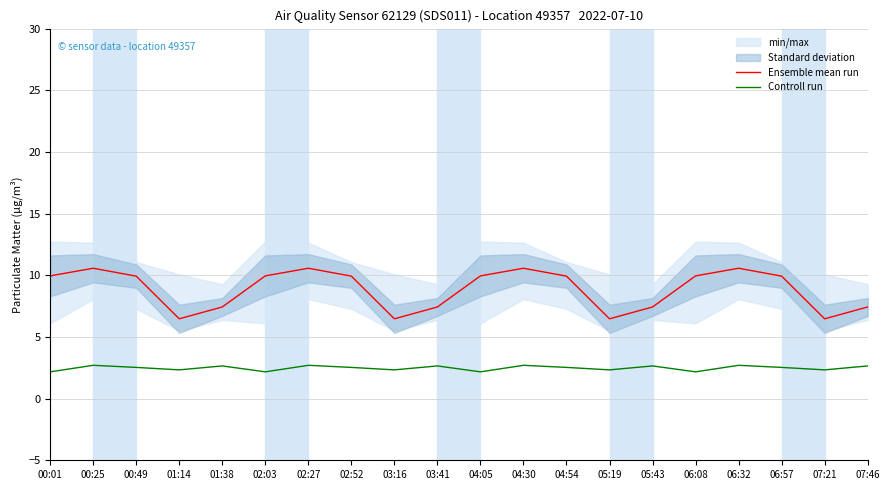

True or false: Ensemble mean run has a value of 14.8 at 02:52.

False